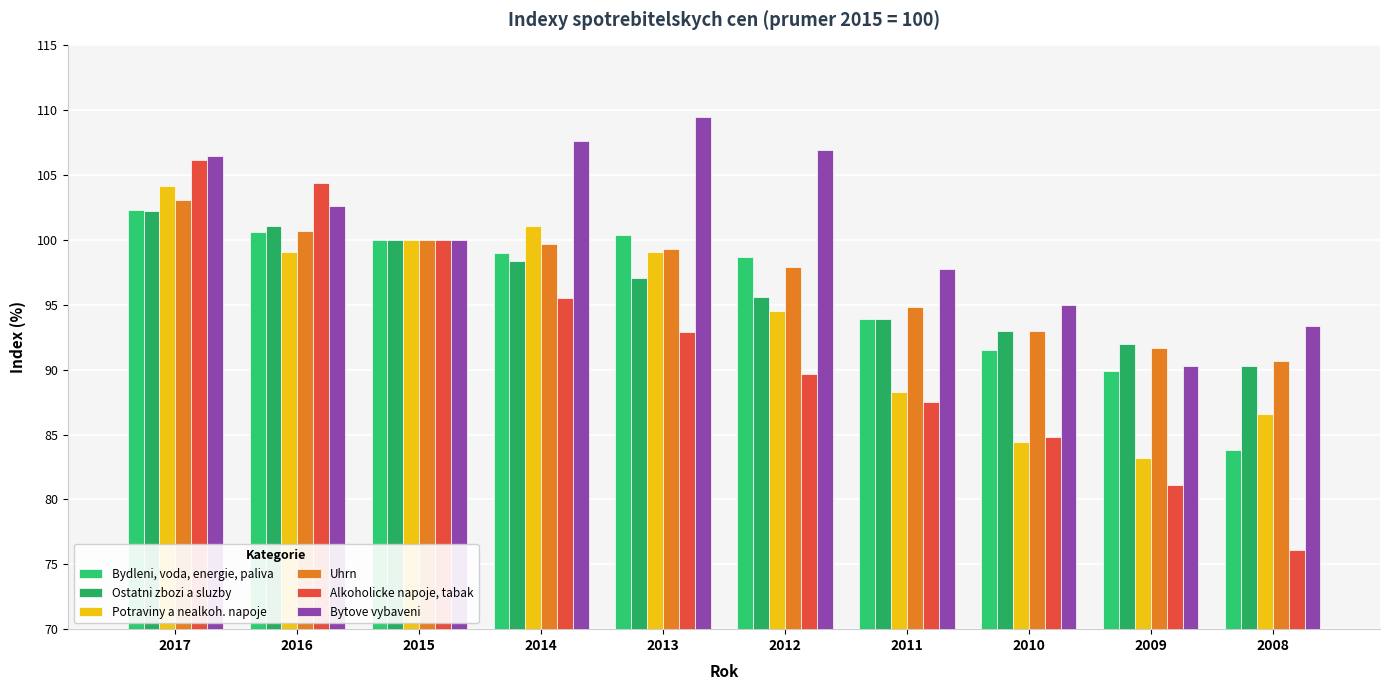

Where is Potraviny a nealkoh. napoje nearest to the value 93?

2012